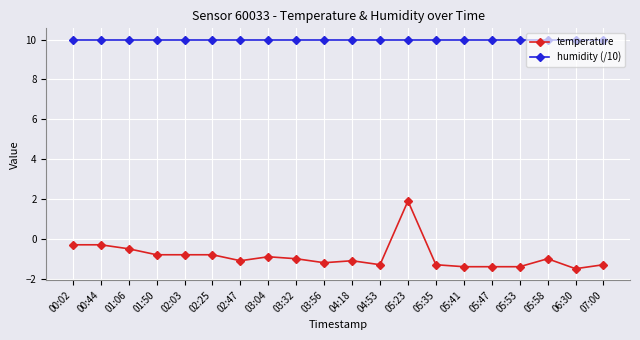

What value does the temperature series have at 02:25?

-0.8